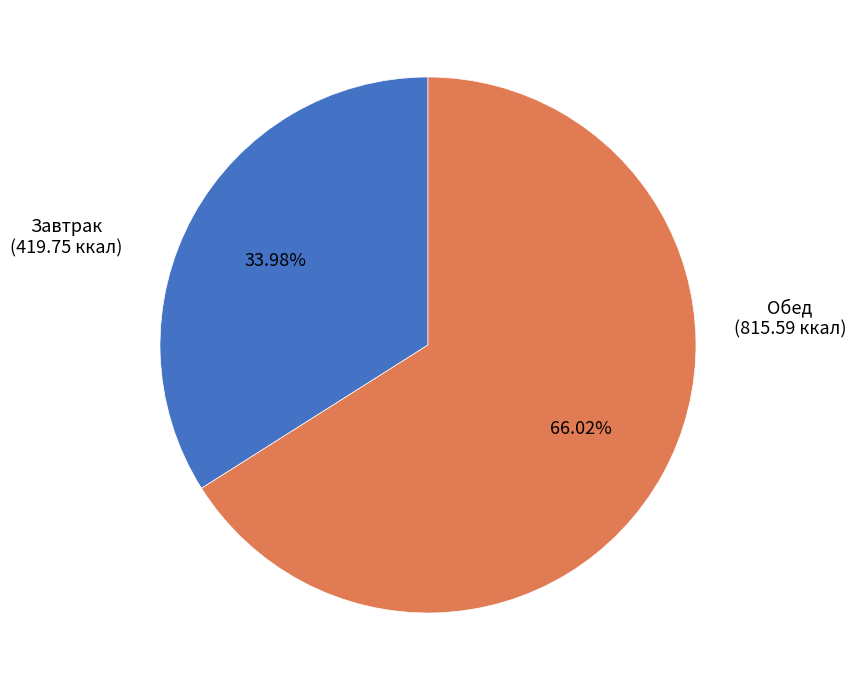

Do Завтрак and Обед together represent more than half of the pie?

Yes